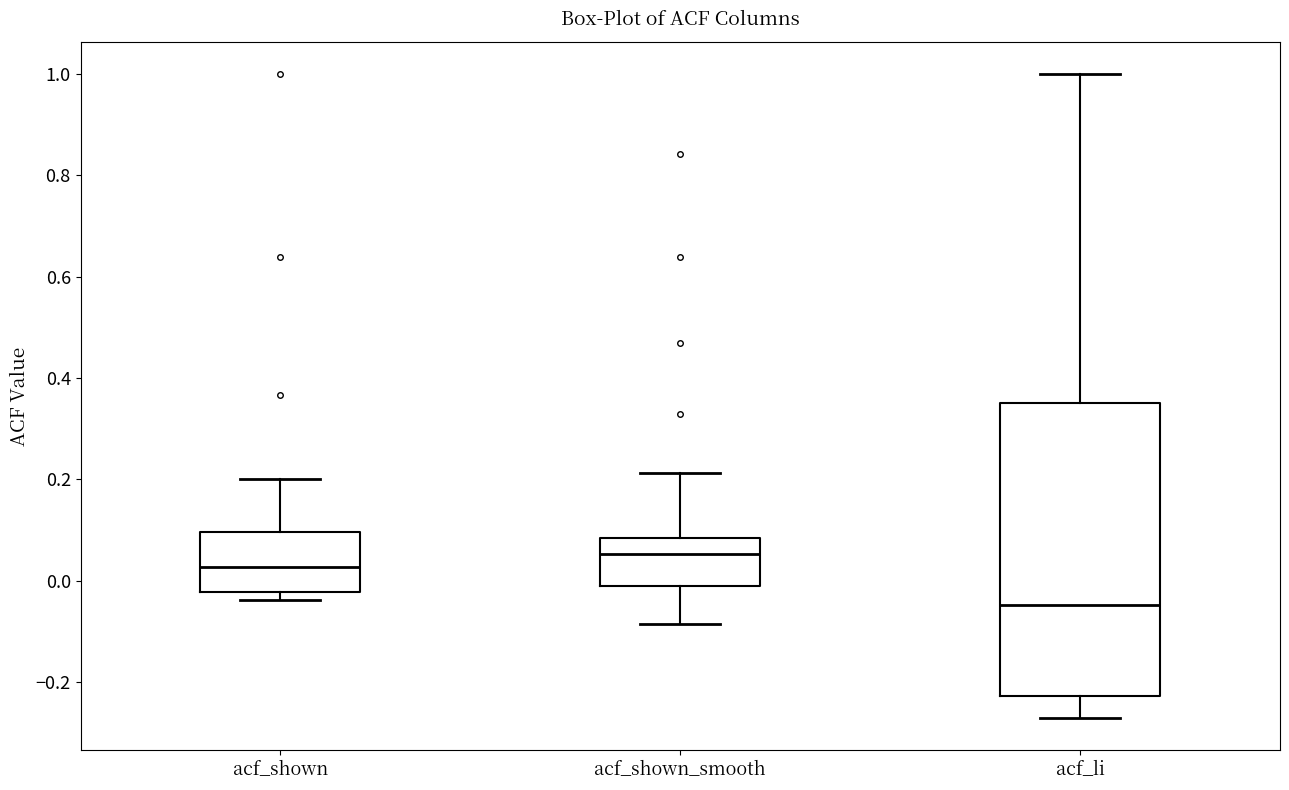

Which box is the tallest, from its lower edge to its upper edge?

acf_li